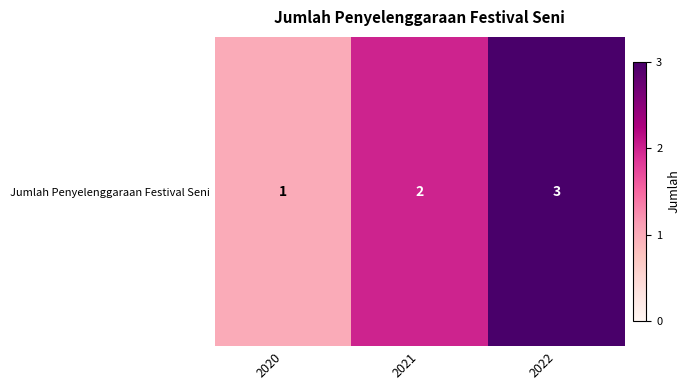

What is the difference between the maximum and second lowest values?

1